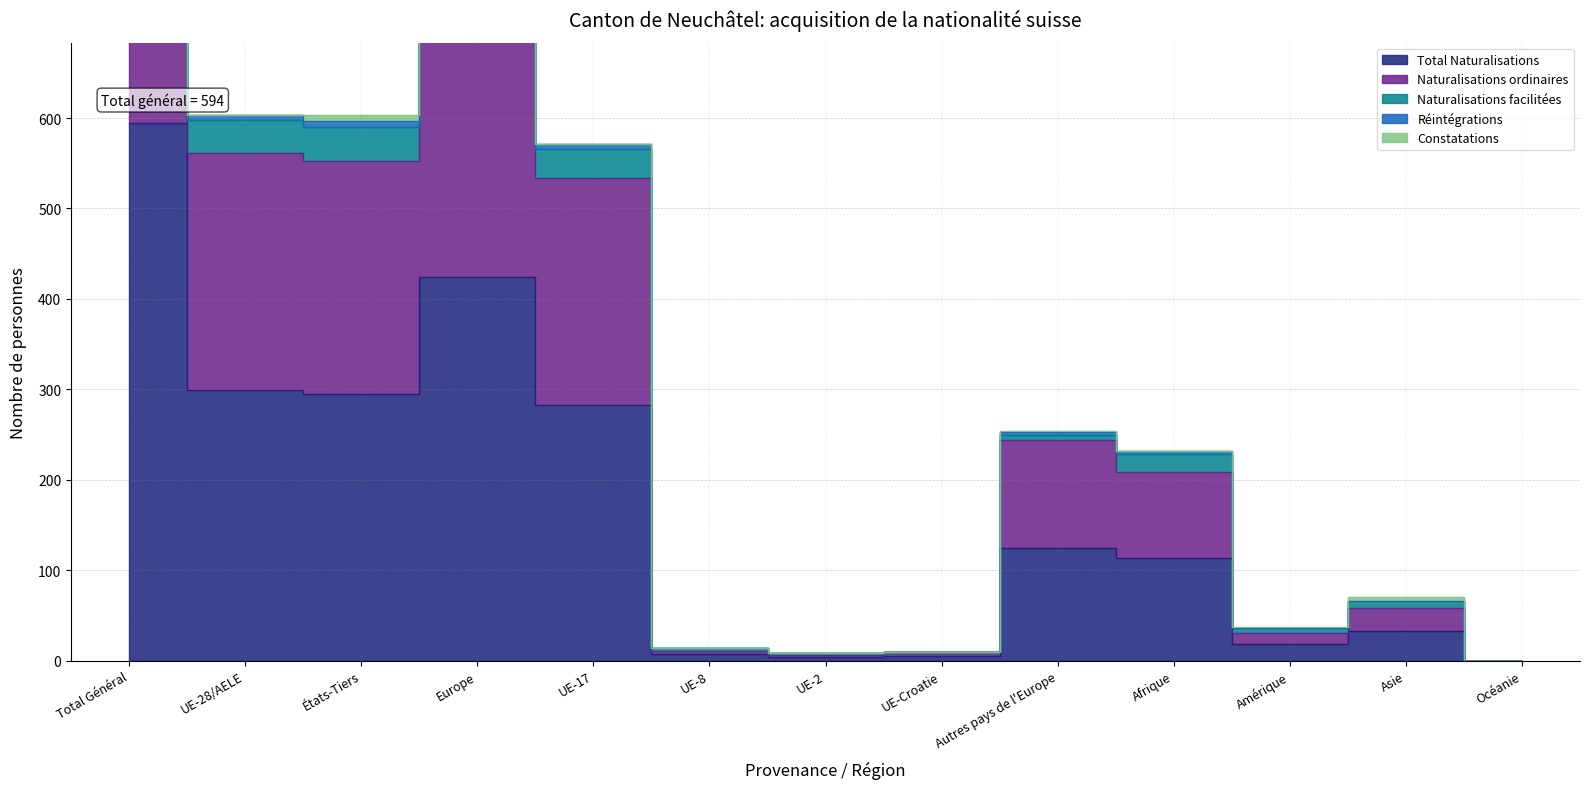

What is the highest value of the Naturalisations ordinaires series?

1113